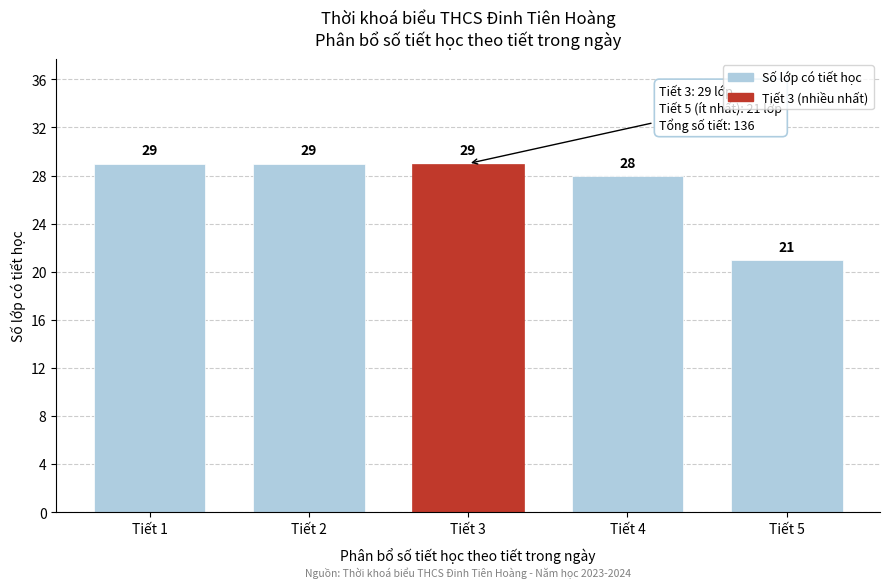

Reading right to left, what are all the values shown in this chart?

21	28	29	29	29